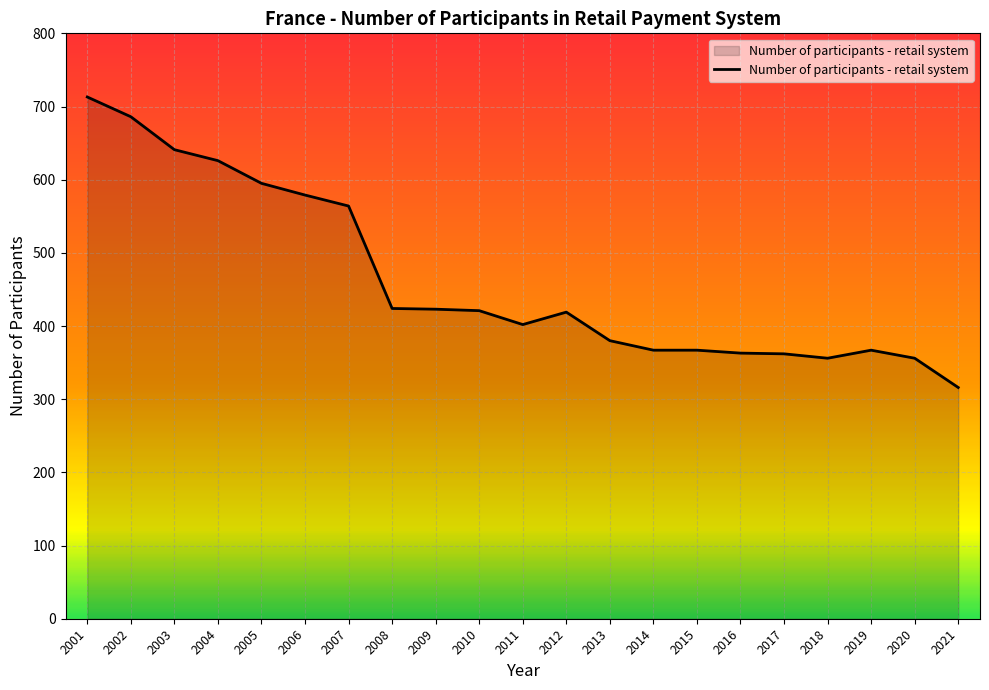

Is it true that the value at 2004 is 150?

False